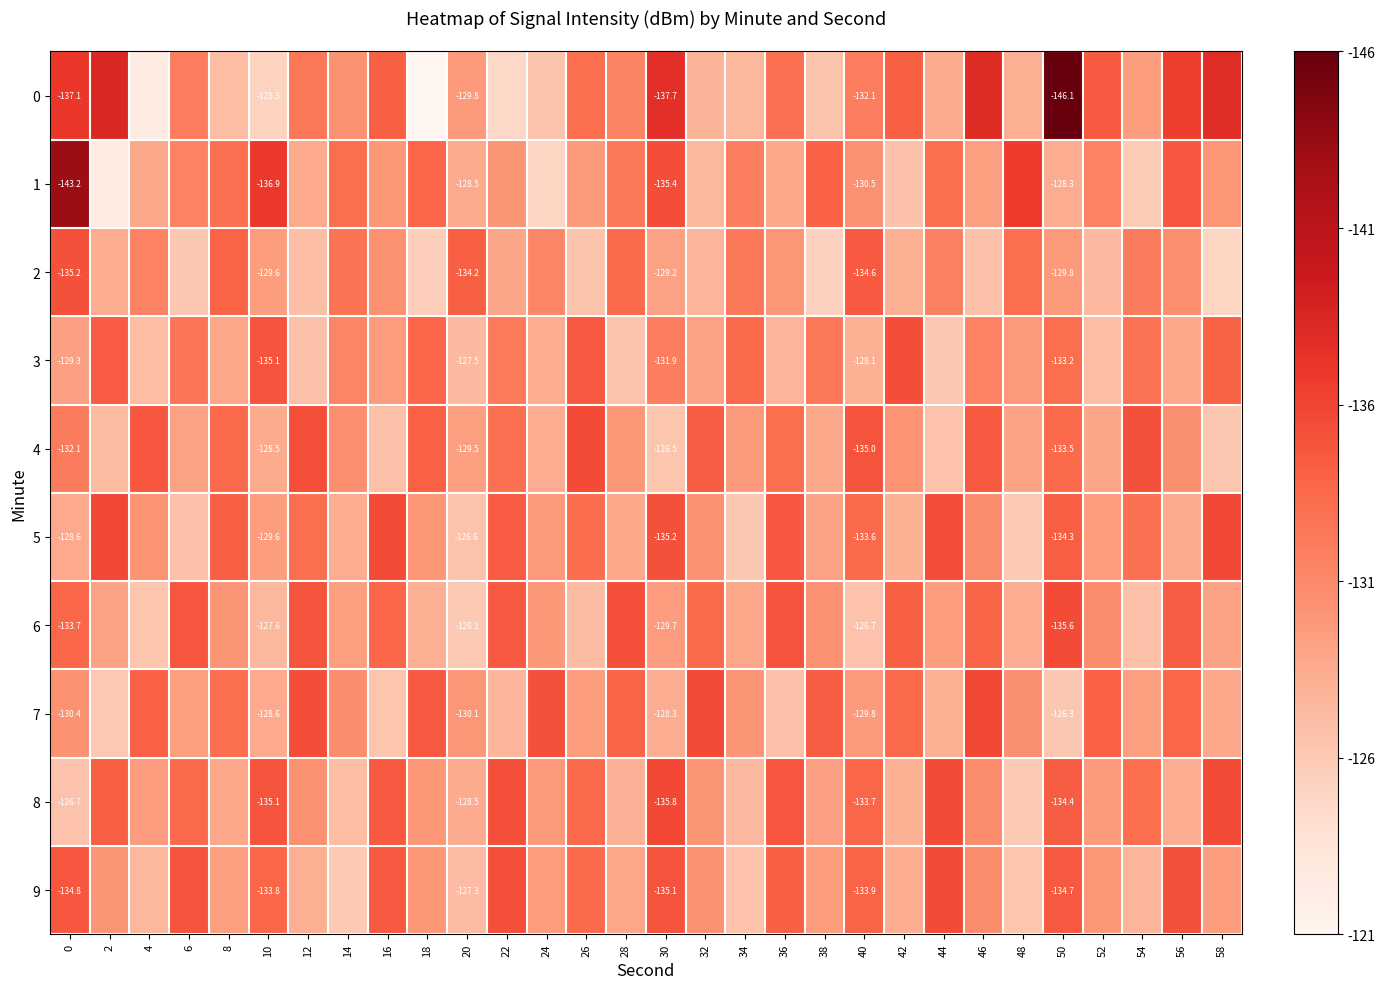

Between 26 and 28, which series saw the biggest shift?

3